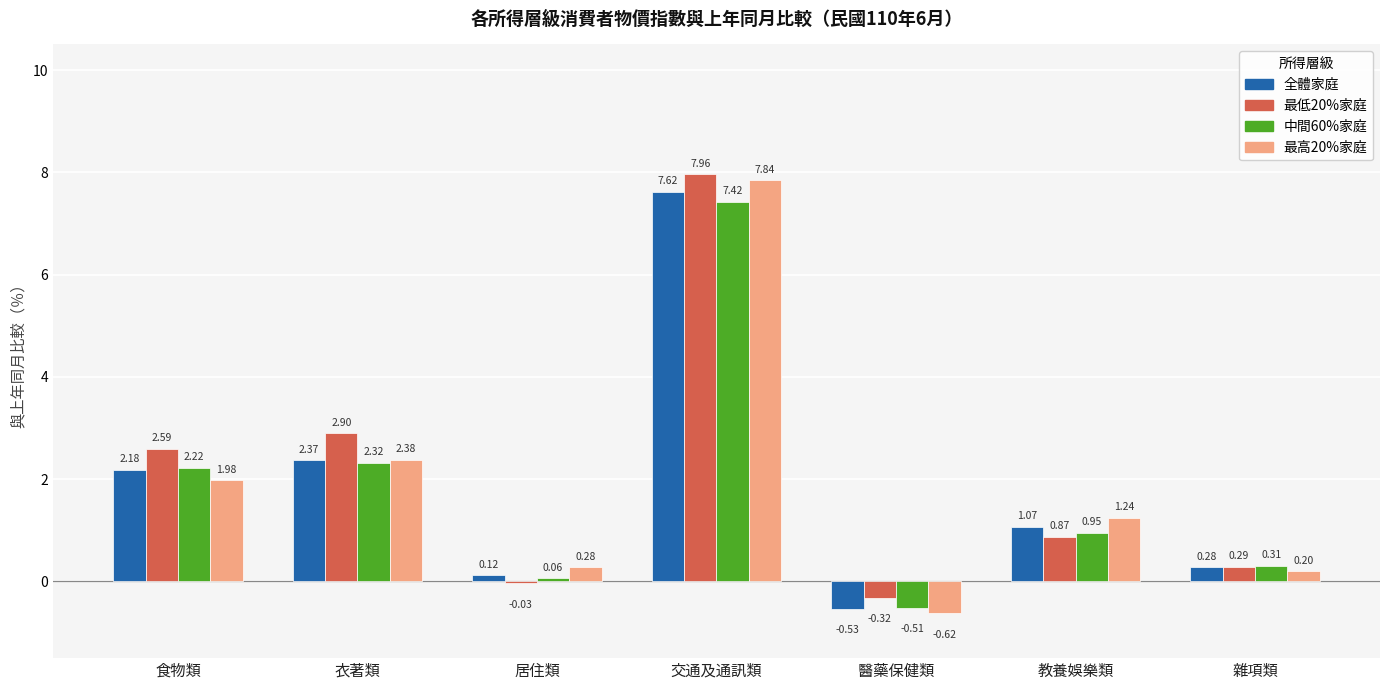

Between 食物類 and 衣著類, which series saw the biggest shift?

最高20%家庭